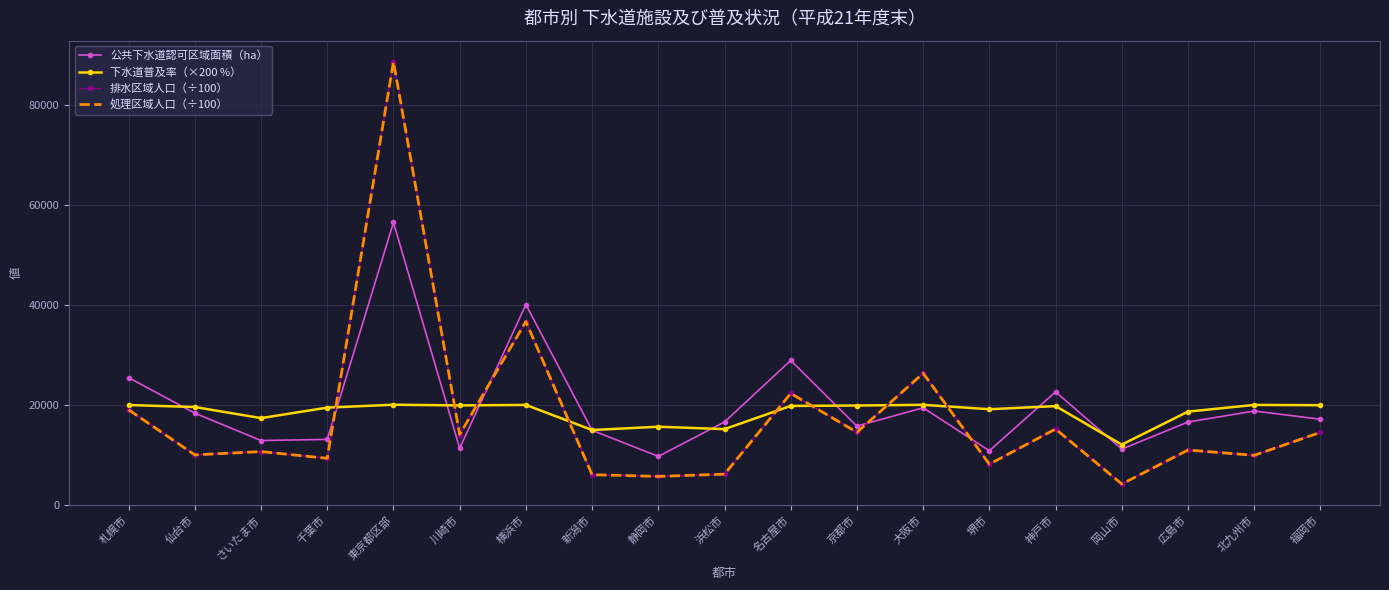

Between 横浜市 and 新潟市, which series saw the biggest shift?

処理区域人口（÷100）